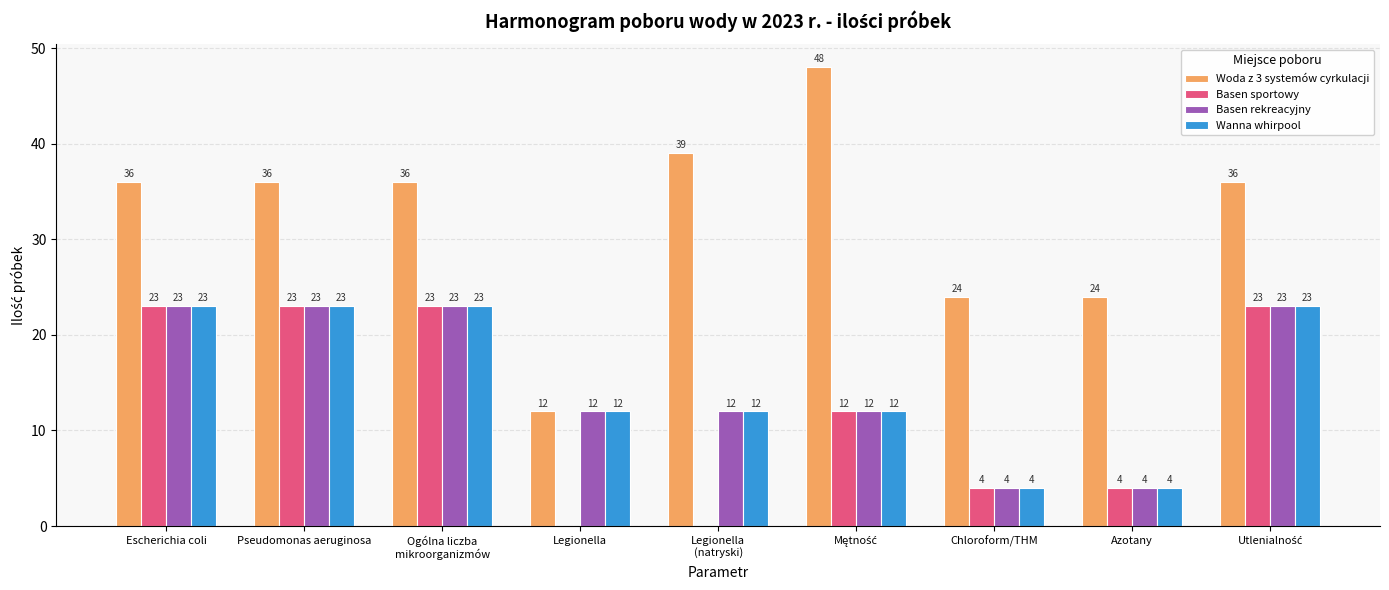

Where does the Basen sportowy series first go above 12?

Escherichia coli